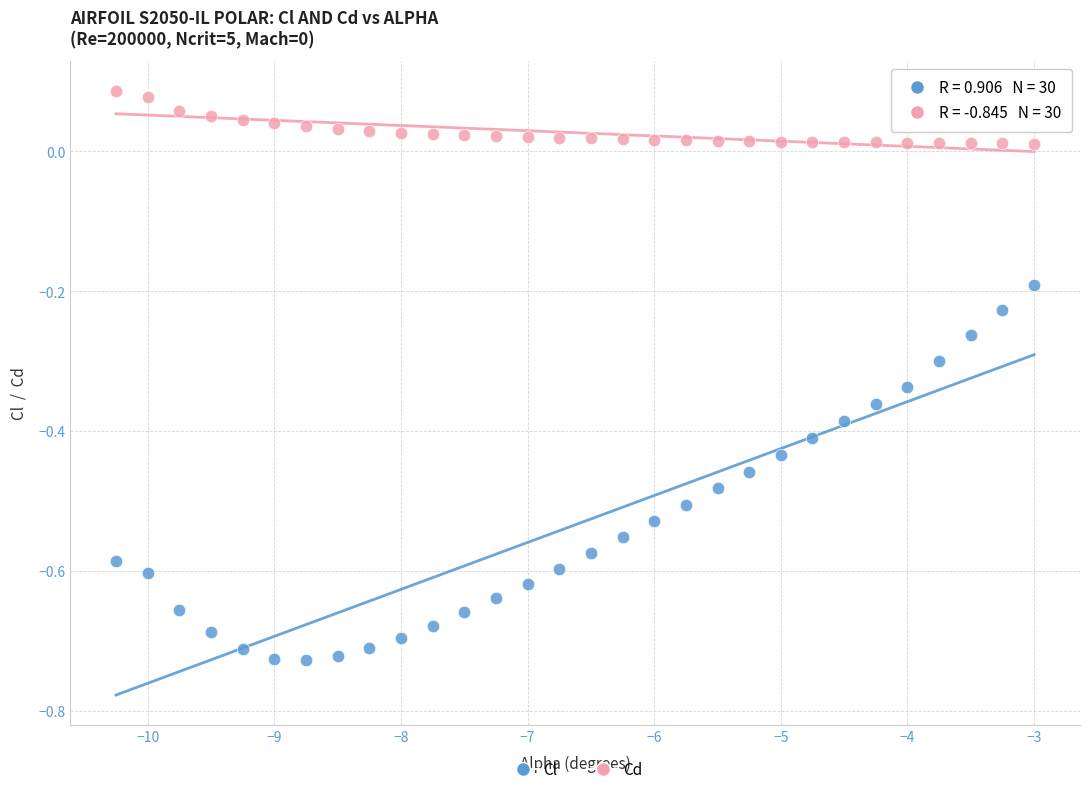

Across all data points, what is the range of X values (max minus min)?

7.2